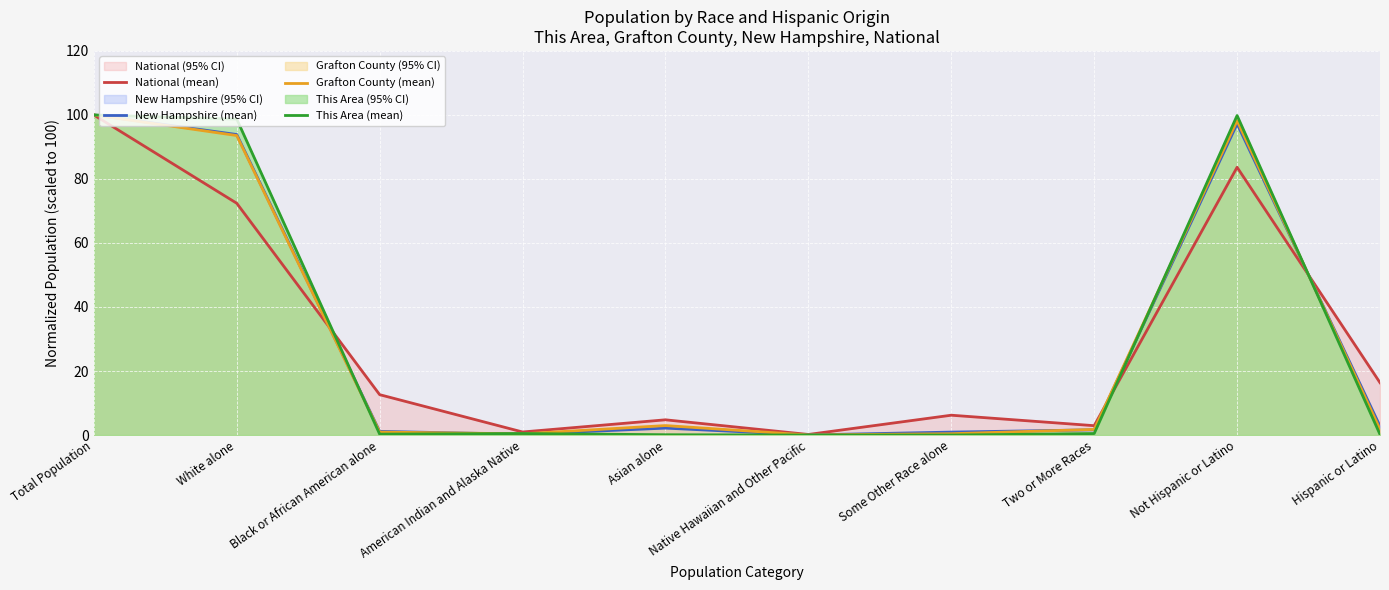

Where does the Grafton County (mean) series first go above 1?

Total Population